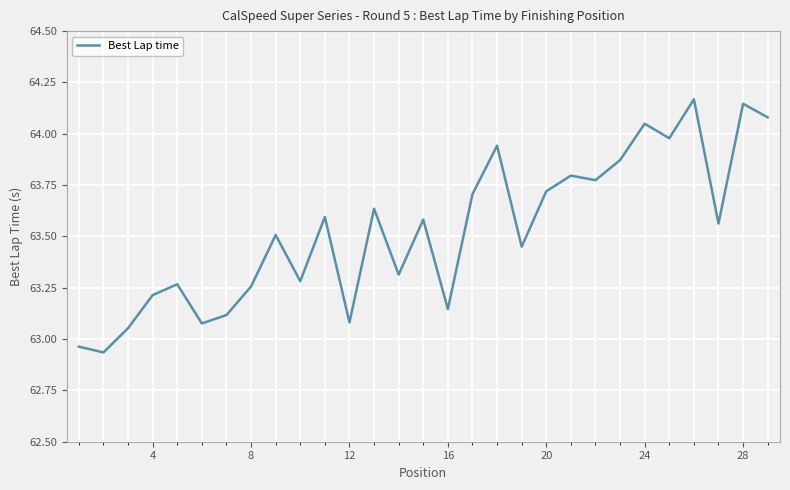

What is the difference between the maximum and minimum values?

1.2